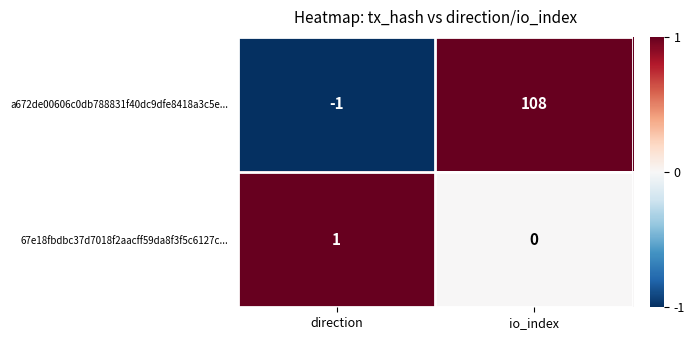

Reading right to left, transcribe all the data shown in this chart.

a672de00606c0db788831f40dc9dfe8418a3c5e...: 108	-1
67e18fbdbc37d7018f2aacff59da8f3f5c6127c...: 0	1